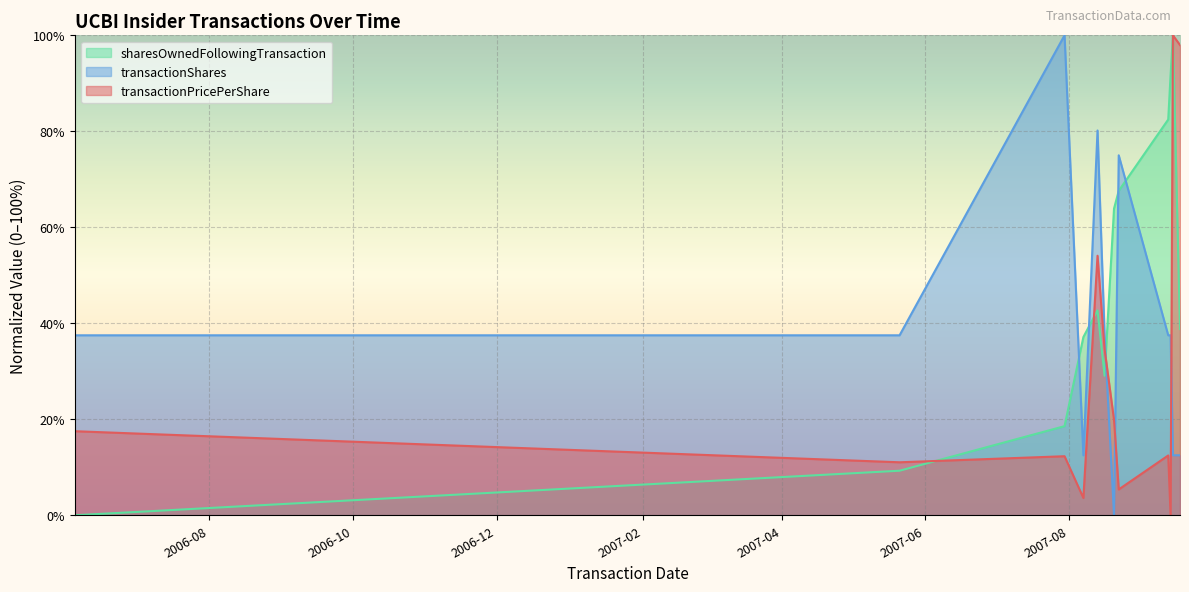

At how many categories does at least one series exceed 52?

8